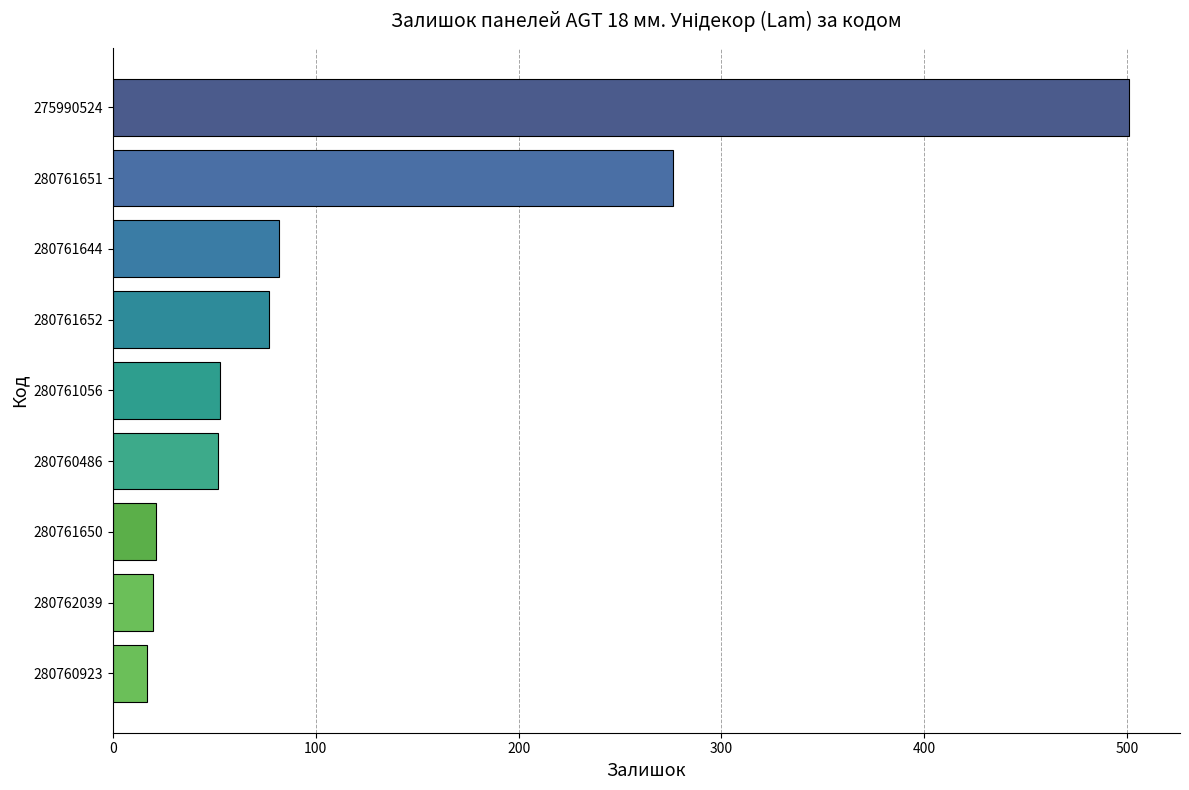

What is the average value?

122